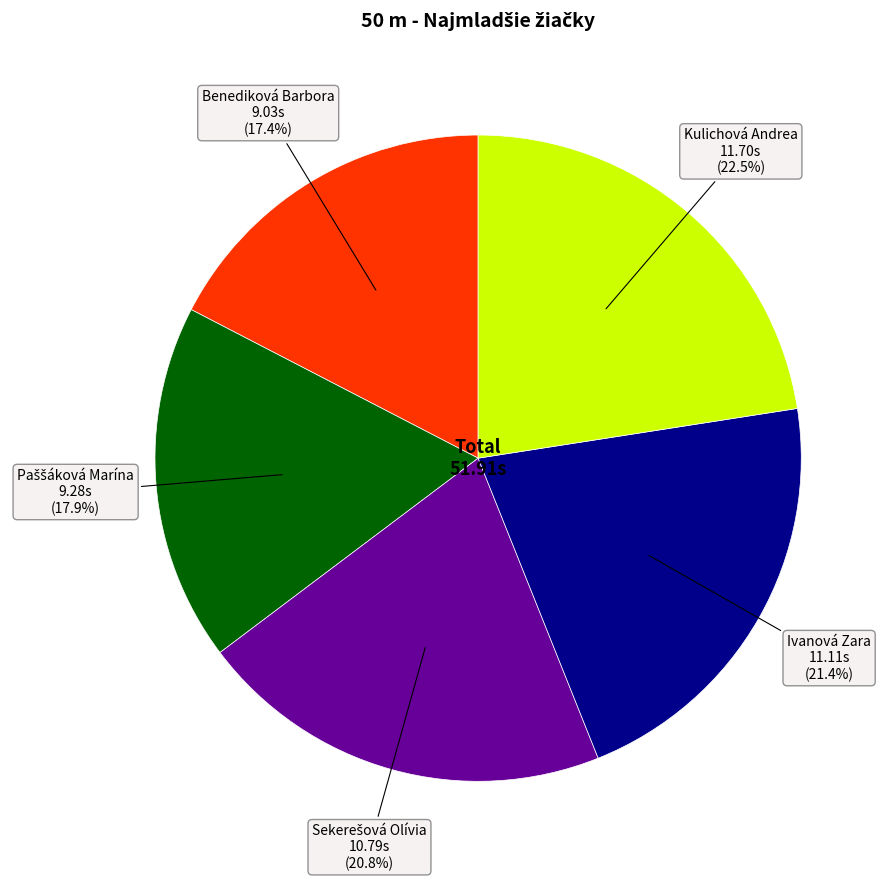

Does any single category account for the majority?

No